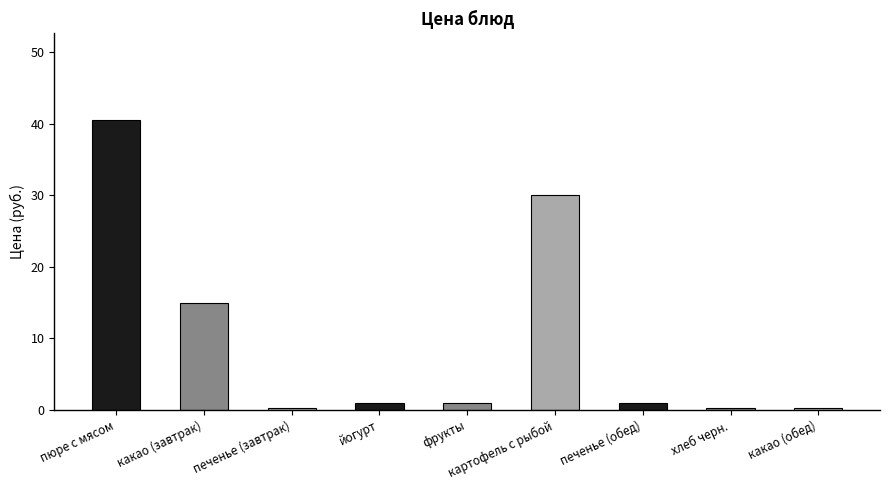

What is the difference between the maximum and minimum values?

40.2